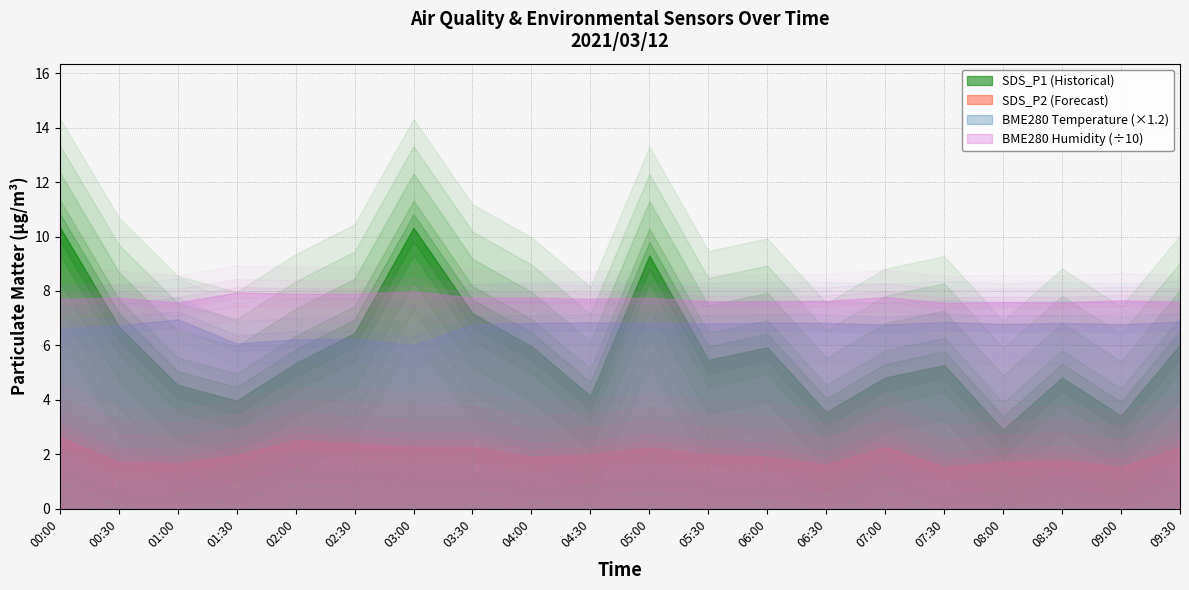

At which category is the sum across all series the highest?

03:00